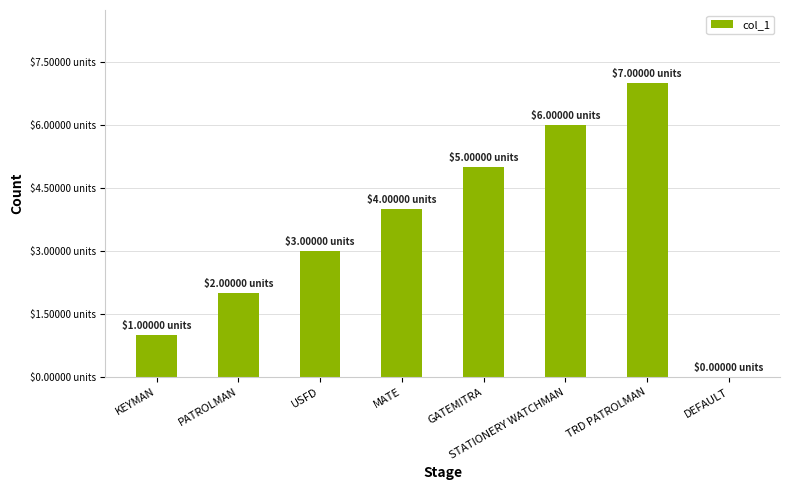

Reading right to left, list all the values displayed in this chart.

DEFAULT=0	TRD PATROLMAN=7	STATIONERY WATCHMAN=6	GATEMITRA=5	MATE=4	USFD=3	PATROLMAN=2	KEYMAN=1